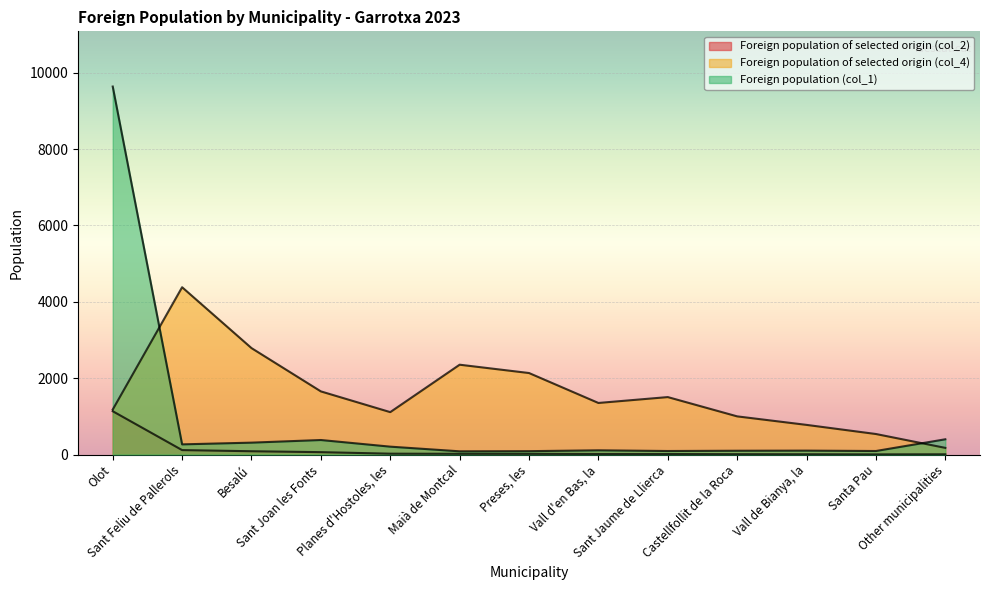

What value does the Foreign population of selected origin (col_4) series have at Vall de Bianya, la, to the nearest 50?

800